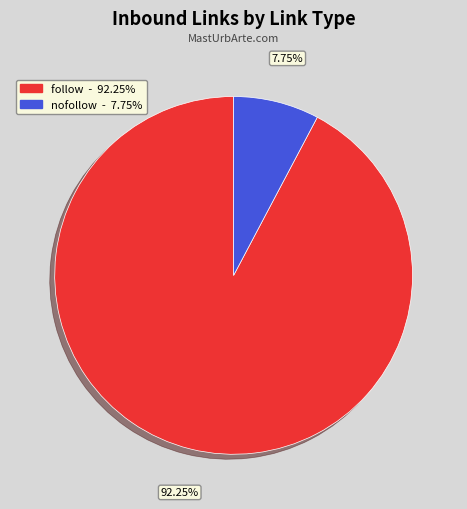

Does any single category account for the majority?

Yes